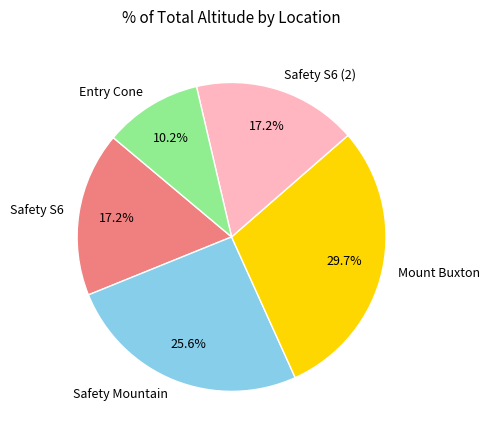

The Mount Buxton slice represents 35% of the pie. True or false?

False